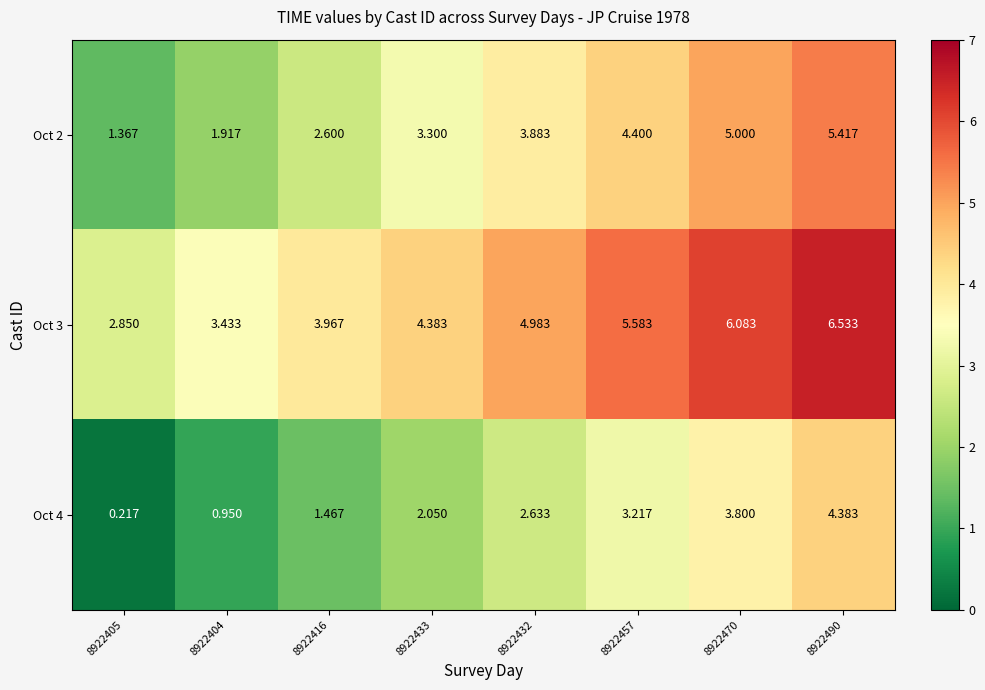

List the series in order of their overall mean, highest first.

Oct 3, Oct 2, Oct 4